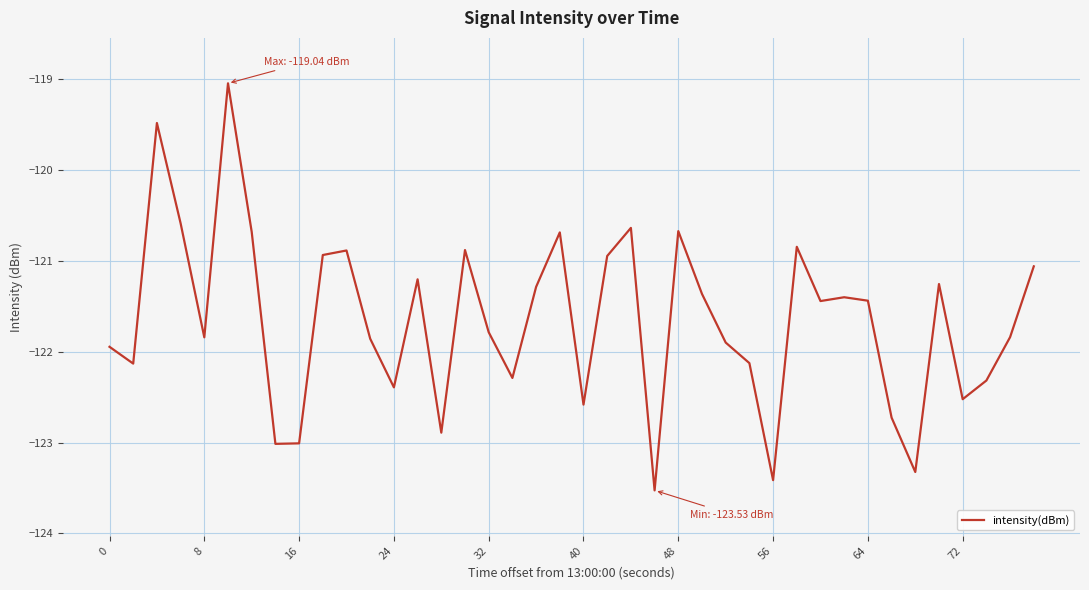

What is the maximum value shown in the chart?

-119.0